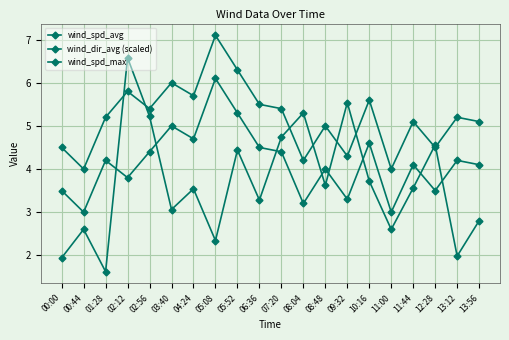

Does the chart display data point markers on the line(s)?

Yes